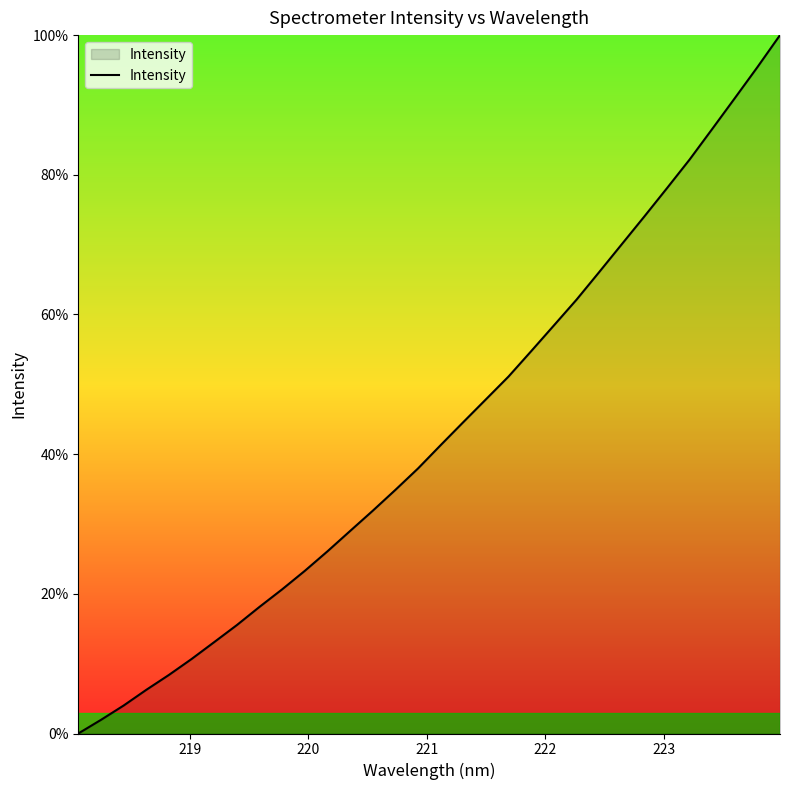

What is the difference between the maximum and minimum values?

100.0